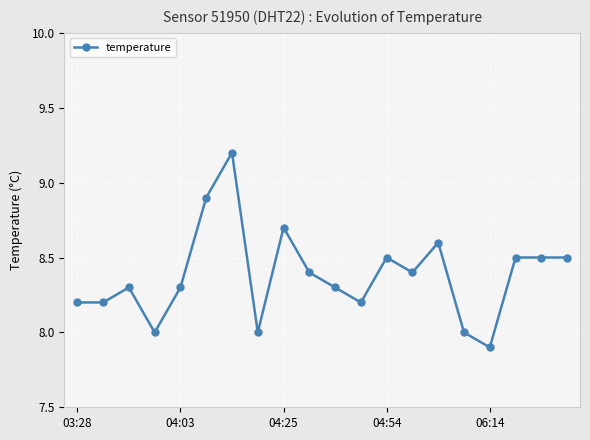

What is the value of the 2nd point from the left?

8.2